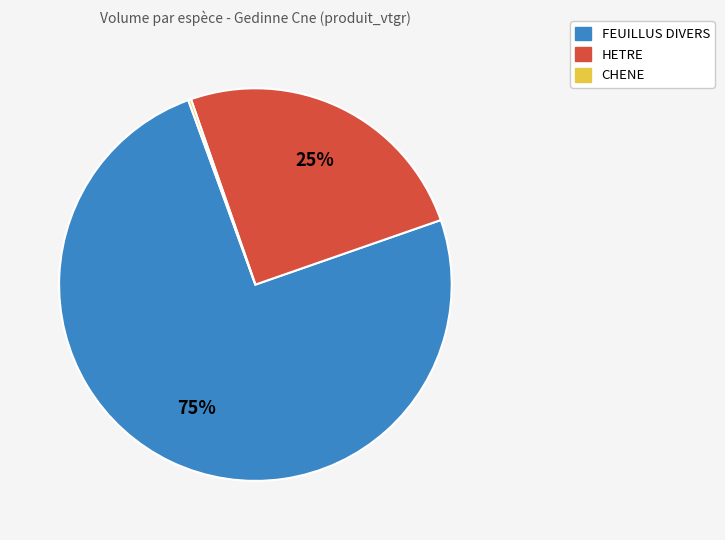

To the nearest percent, what is the difference between the largest and smallest slice percentages?

75%